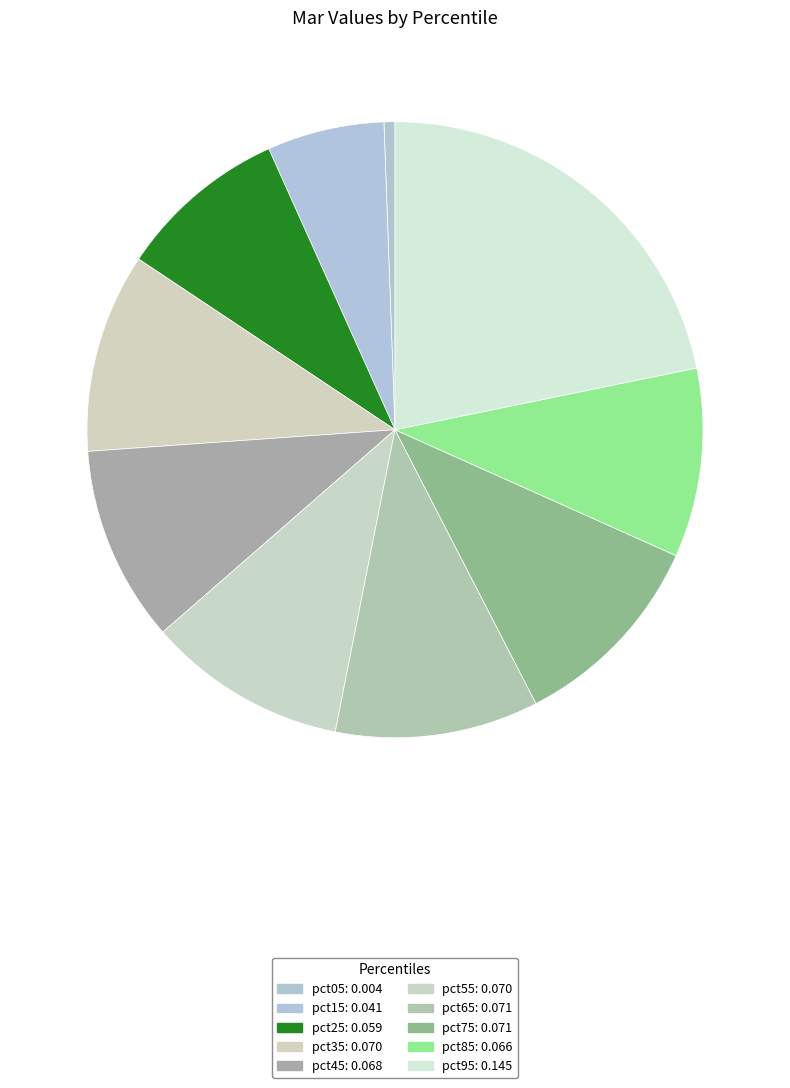

How many segments does this pie chart have?

10